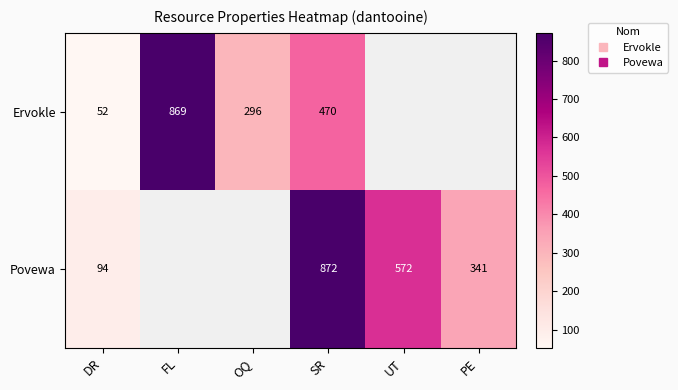

At how many categories does at least one series exceed 841?

2